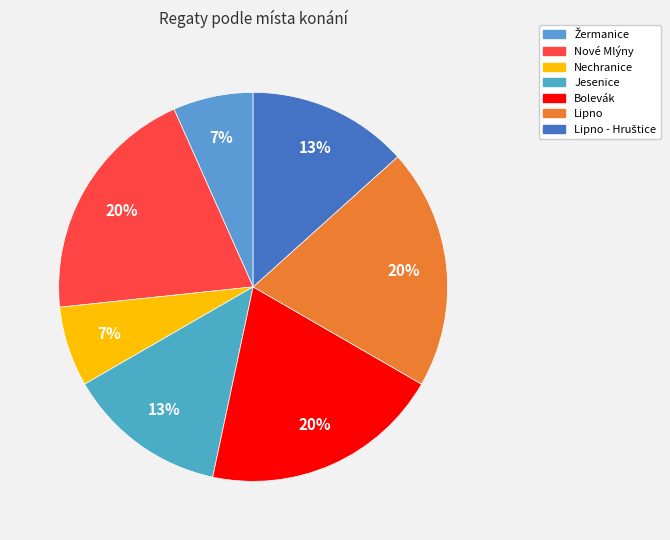

Which category has the biggest portion of the pie?

Bolevák